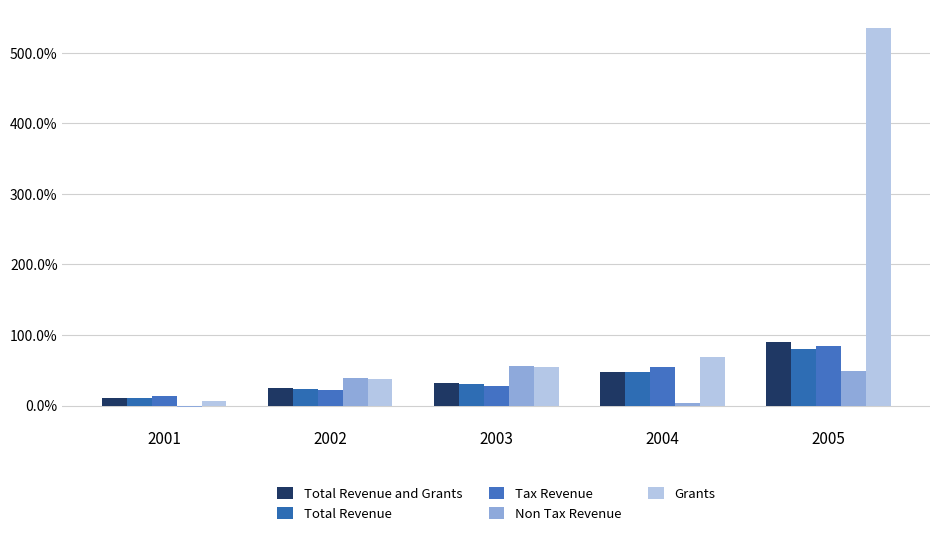

Are the bars horizontal?

No